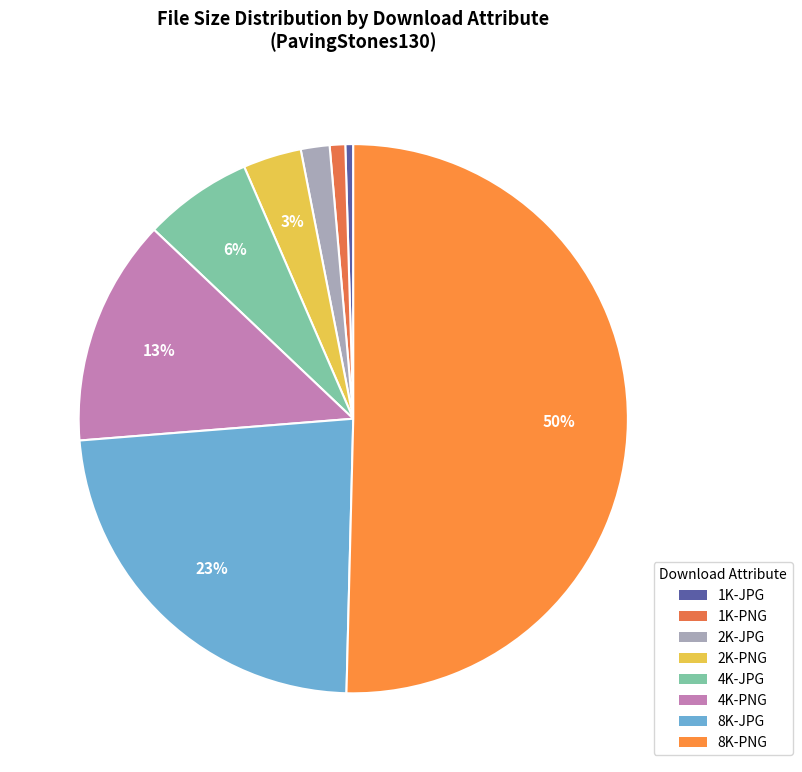

Rank the categories by value from highest to lowest.

8K-PNG, 8K-JPG, 4K-PNG, 4K-JPG, 2K-PNG, 2K-JPG, 1K-PNG, 1K-JPG